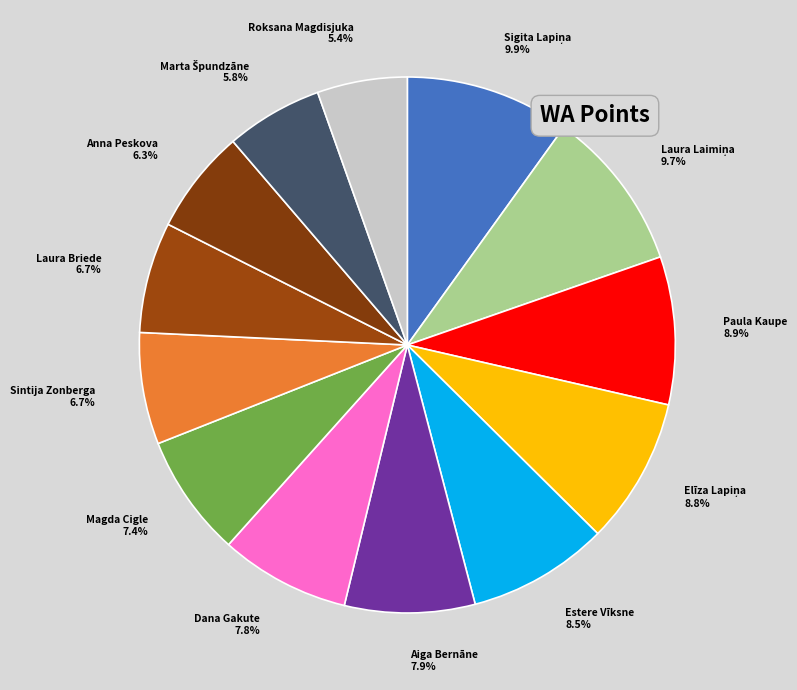

Approximately how many times larger is the value at Paula Kaupe compared to Magda Cigle?

1.2